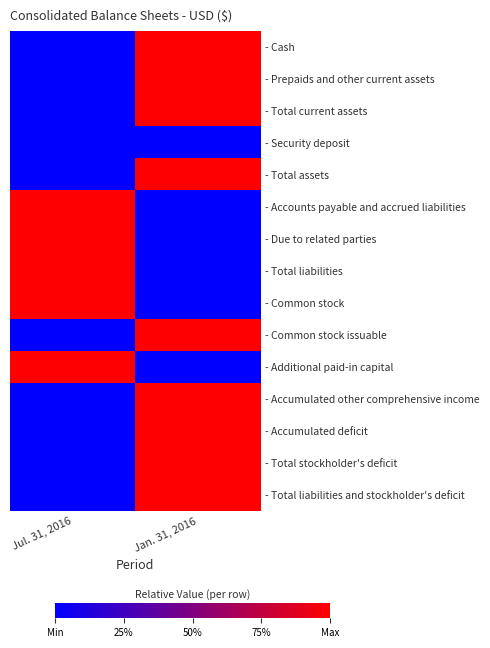

Reading left to right, list all the values displayed in this chart.

- Cash: Jul. 31, 2016=0	Jan. 31, 2016=1
- Prepaids and other current assets: Jul. 31, 2016=0	Jan. 31, 2016=1
- Total current assets: Jul. 31, 2016=0	Jan. 31, 2016=1
- Security deposit: Jul. 31, 2016=0	Jan. 31, 2016=0
- Total assets: Jul. 31, 2016=0	Jan. 31, 2016=1
- Accounts payable and accrued liabilities: Jul. 31, 2016=1	Jan. 31, 2016=0
- Due to related parties: Jul. 31, 2016=1	Jan. 31, 2016=0
- Total liabilities: Jul. 31, 2016=1	Jan. 31, 2016=0
- Common stock: Jul. 31, 2016=1	Jan. 31, 2016=0
- Common stock issuable: Jul. 31, 2016=0	Jan. 31, 2016=1
- Additional paid-in capital: Jul. 31, 2016=1	Jan. 31, 2016=0
- Accumulated other comprehensive income: Jul. 31, 2016=0	Jan. 31, 2016=1
- Accumulated deficit: Jul. 31, 2016=0	Jan. 31, 2016=1
- Total stockholder's deficit: Jul. 31, 2016=0	Jan. 31, 2016=1
- Total liabilities and stockholder's deficit: Jul. 31, 2016=0	Jan. 31, 2016=1